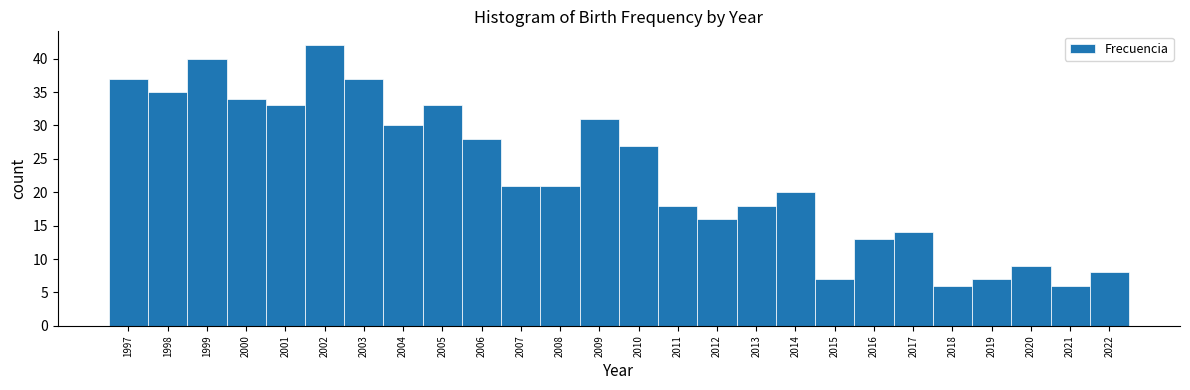

Reading left to right, transcribe this chart: for each bar, give the range it covers on the x-axis and its height. The values are not printed on the chart, so give them approximately, as read against the axis.

1996.5 to 1997.5: 37
1997.5 to 1998.5: 35
1998.5 to 1999.5: 40
1999.5 to 2000.5: 34
2000.5 to 2001.5: 33
2001.5 to 2002.5: 42
2002.5 to 2003.5: 37
2003.5 to 2004.5: 30
2004.5 to 2005.5: 33
2005.5 to 2006.5: 28
2006.5 to 2007.5: 21
2007.5 to 2008.5: 21
2008.5 to 2009.5: 31
2009.5 to 2010.5: 27
2010.5 to 2011.5: 18
2011.5 to 2012.5: 16
2012.5 to 2013.5: 18
2013.5 to 2014.5: 20
2014.5 to 2015.5: 7
2015.5 to 2016.5: 13
2016.5 to 2017.5: 14
2017.5 to 2018.5: 6
2018.5 to 2019.5: 7
2019.5 to 2020.5: 9
2020.5 to 2021.5: 6
2021.5 to 2022.5: 8